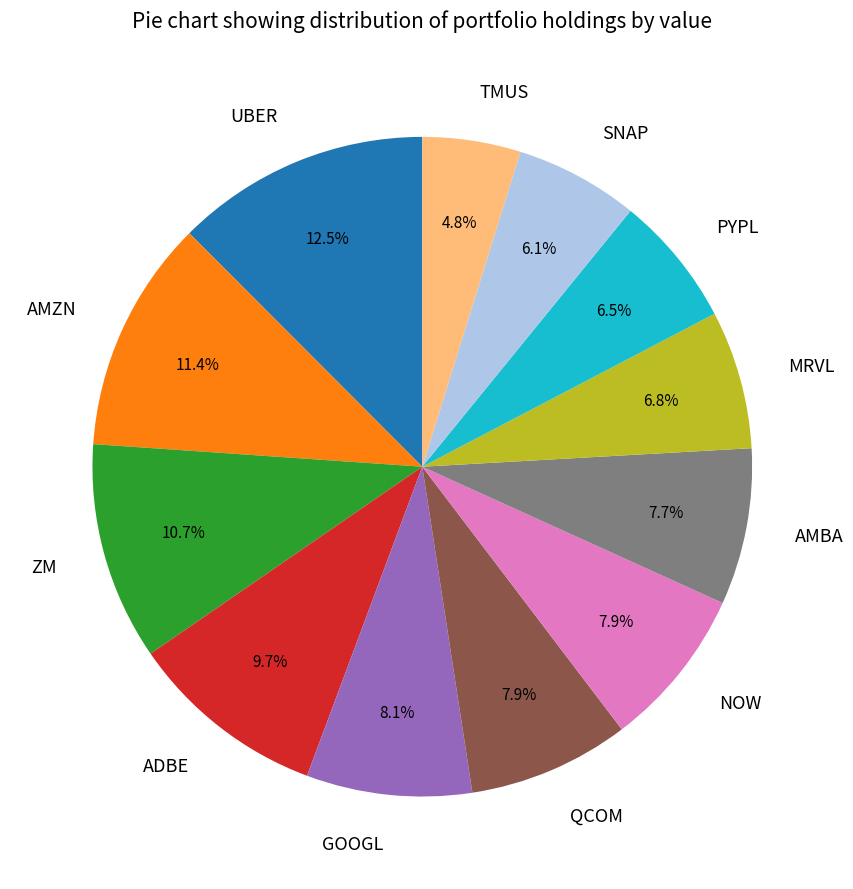

Does TMUS account for over 50% of the chart?

No